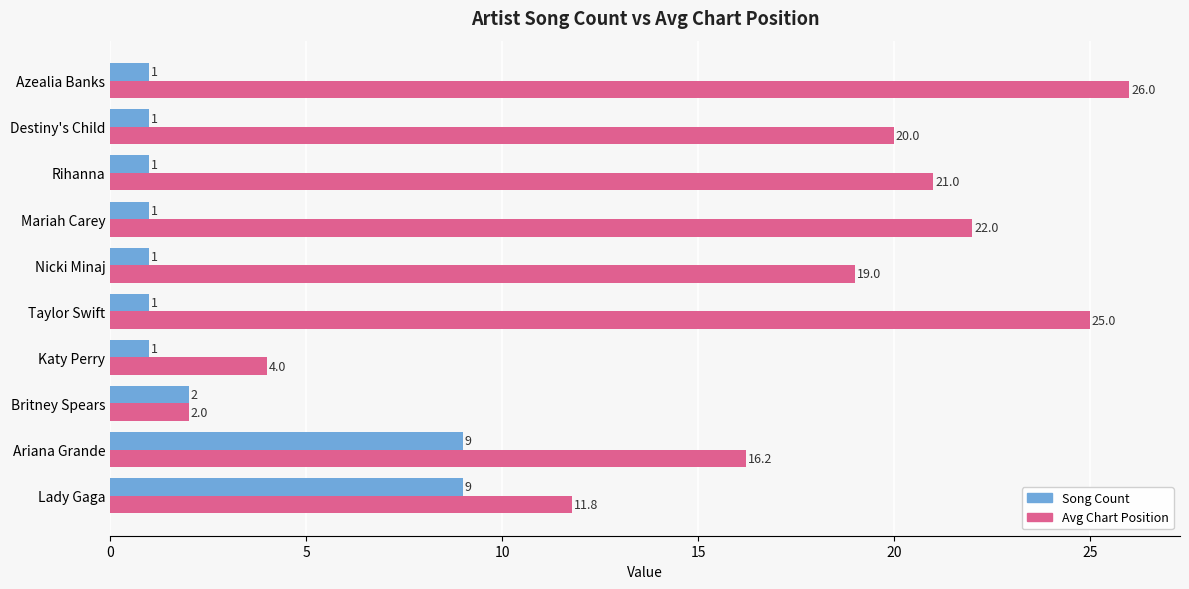

What is the spread (max minus min) of values at Taylor Swift?

24.0